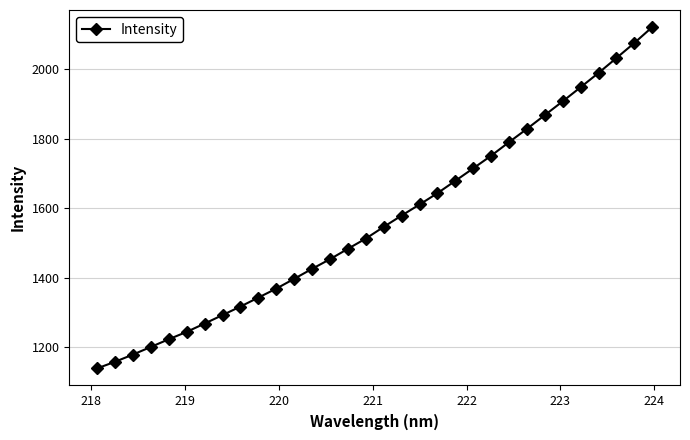

Reading left to right, transcribe all the data shown in this chart.

1139.7	1158.7	1179.4	1201.4	1223.4	1244.7	1268.5	1292.9	1317.5	1343.2	1368.9	1397.2	1425.8	1453.6	1483.4	1512.9	1546.4	1579.0	1610.7	1643.2	1678.8	1714.7	1750.9	1789.9	1828.1	1867.6	1907.3	1947.7	1988.8	2031.5	2074.8	2120.5